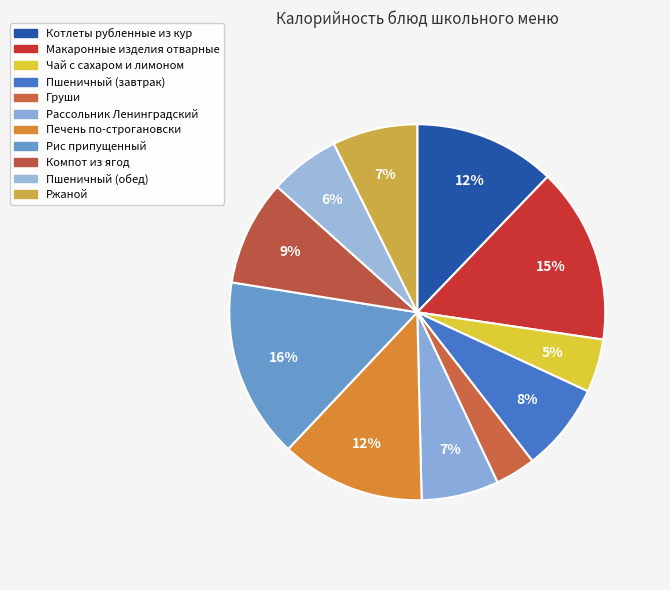

Which slice is the smallest?

Груши